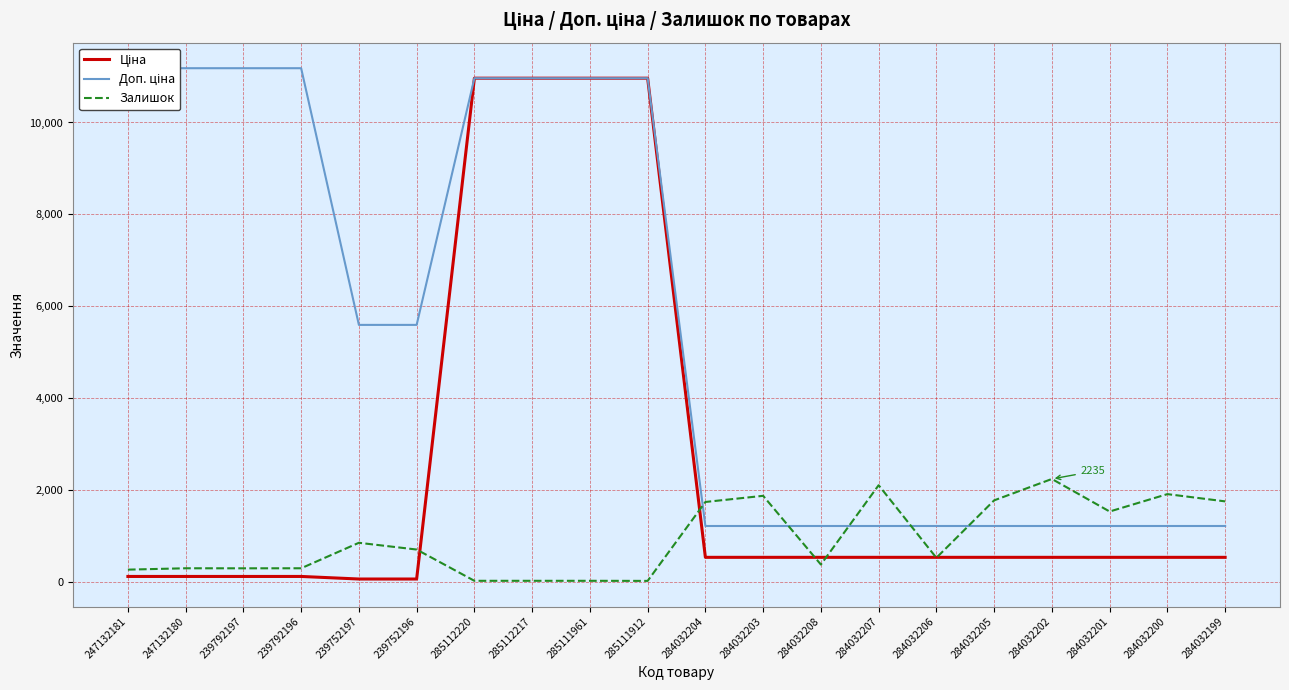

Where is the first local minimum for Залишок?

239792197